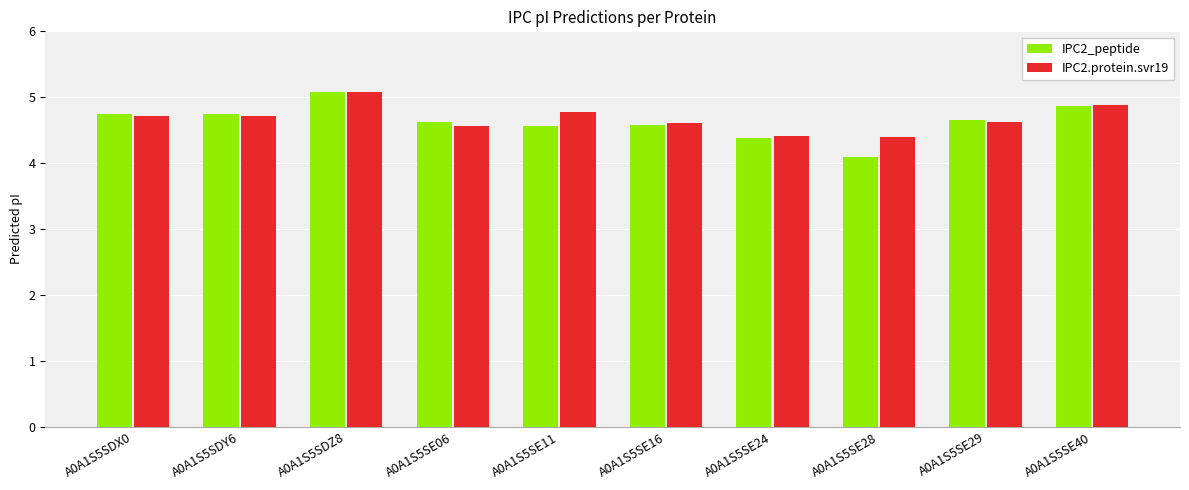

Reading right to left, transcribe all the data shown in this chart.

IPC2_peptide: 4.9	4.7	4.1	4.4	4.6	4.6	4.6	5.1	4.7	4.7
IPC2.protein.svr19: 4.9	4.6	4.4	4.4	4.6	4.8	4.6	5.1	4.7	4.7